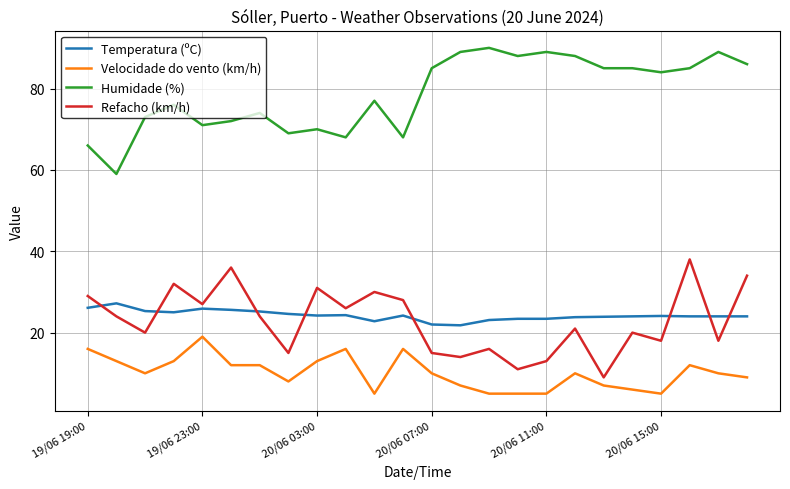

List the series in order of their peak value, lowest first.

Velocidade do vento (km/h), Temperatura (ºC), Refacho (km/h), Humidade (%)